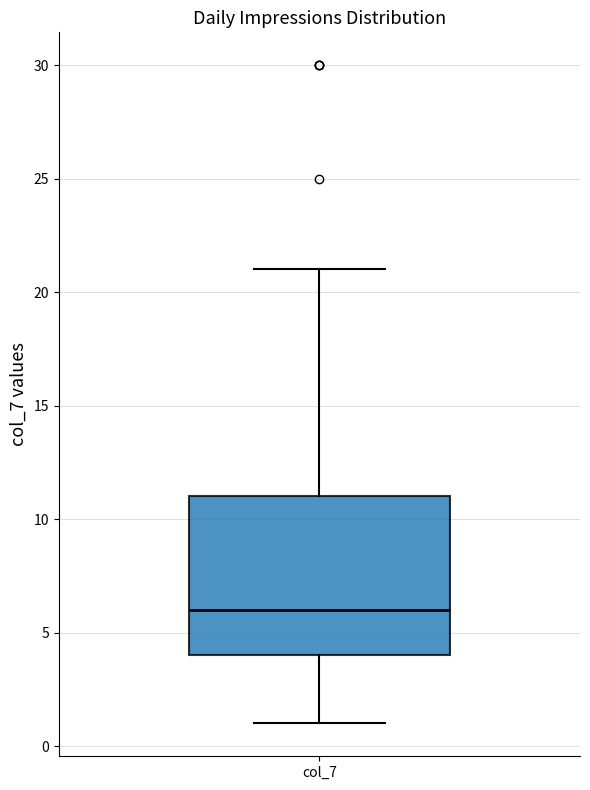

Where does the median line of the box for col_7 sit on the y-axis? The values are not printed on the chart, so give them approximately, as read against the axis.

6